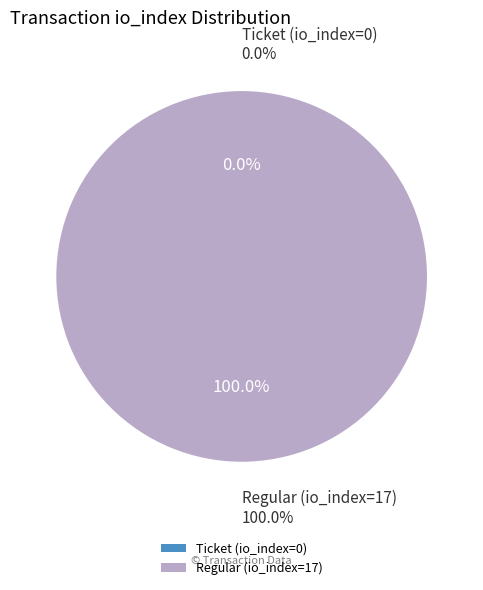

To the nearest percent, what is the combined percentage of Regular (io_index=17) and Ticket (io_index=0)?

100%